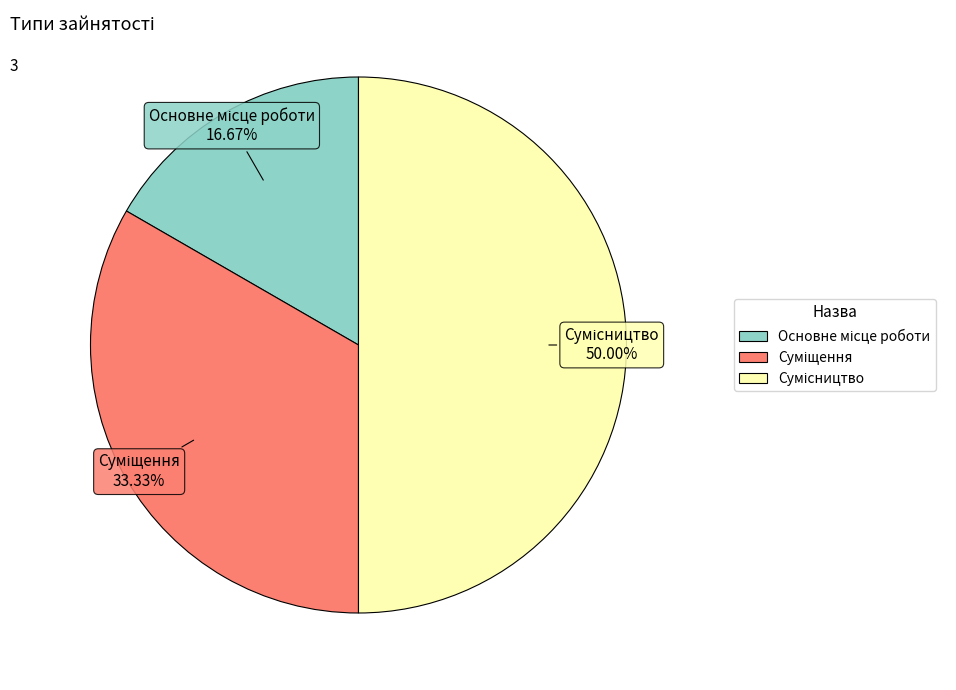

Count the number of slices in the pie.

3